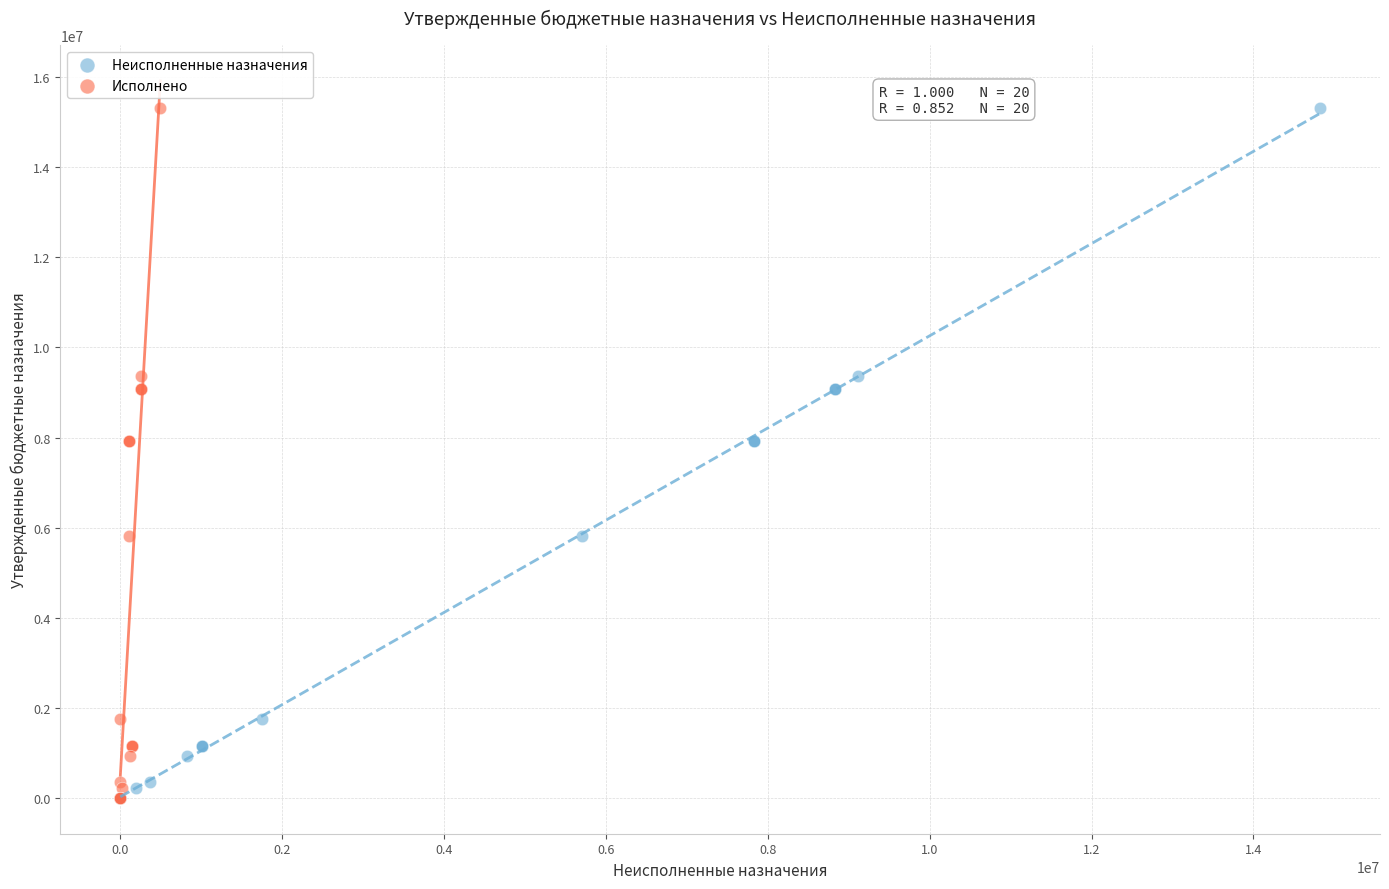

What are all the series names shown in the legend?

Неисполненные назначения, Исполнено